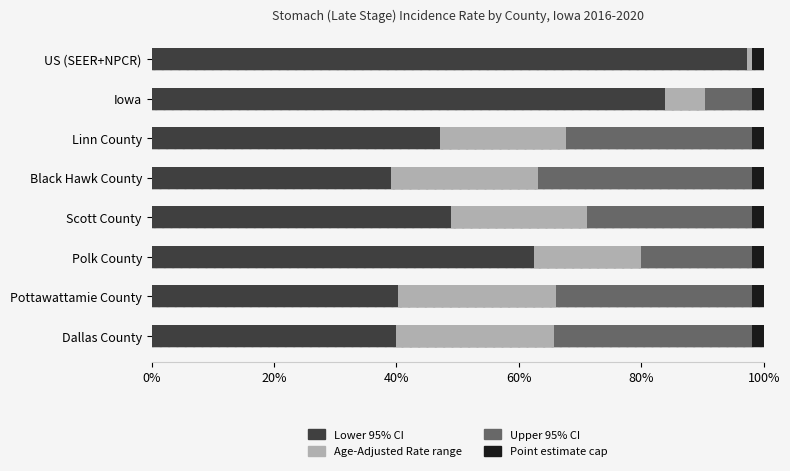

Is it true that Lower 95% CI equals 130.5 at Iowa?

False